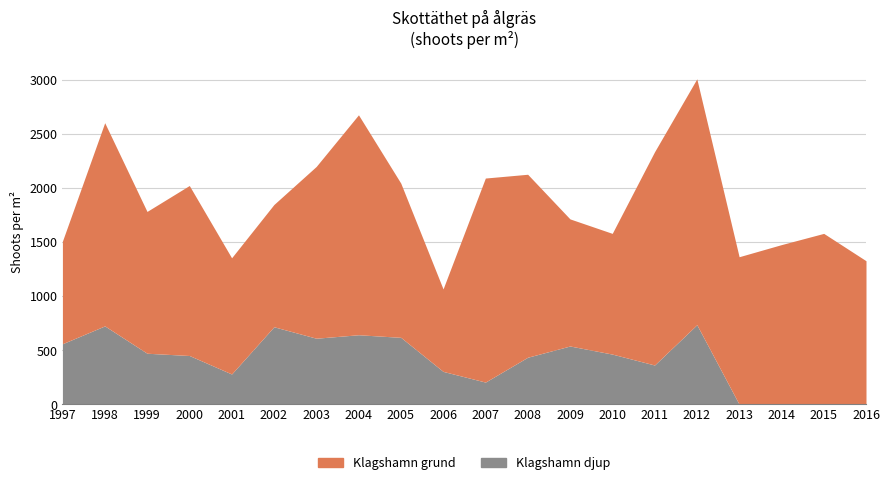

Which category has the highest value in the Klagshamn grund series?

2012